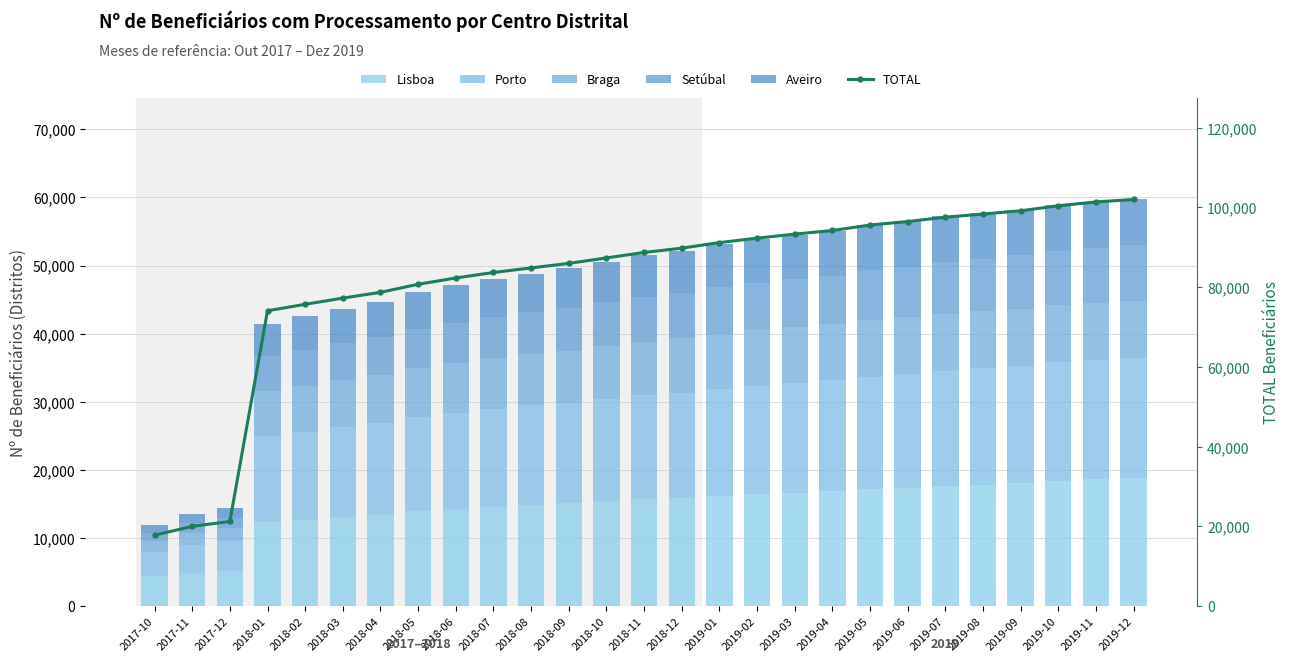

Is it true that Lisboa equals 18019 at 2019-09?

True